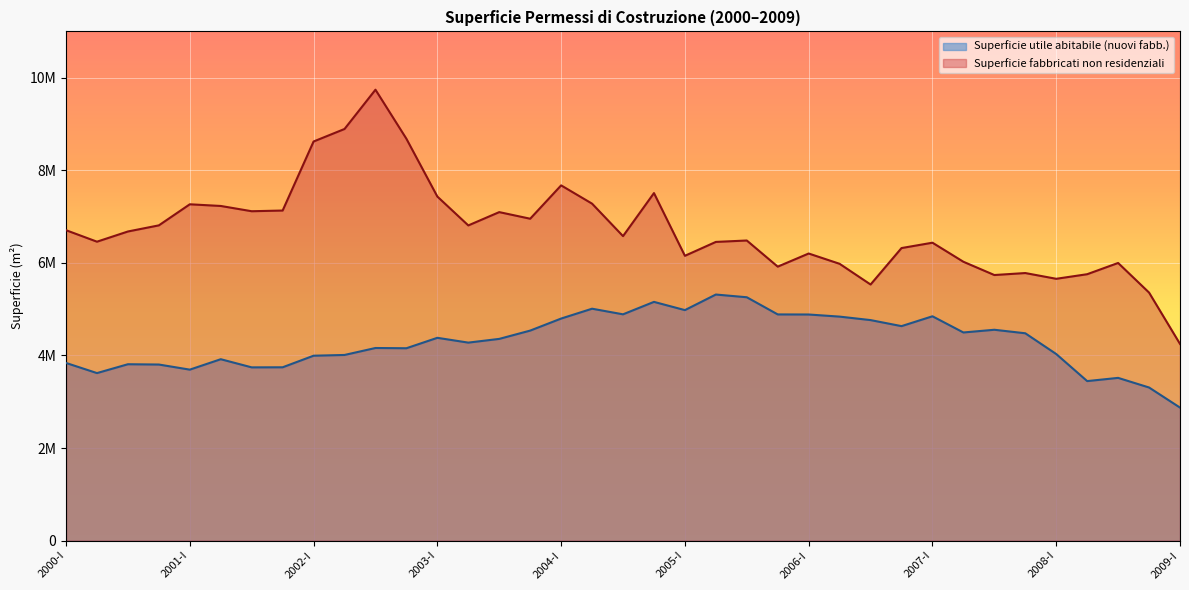

What is the maximum value for Superficie fabbricati non residenziali?

9740434